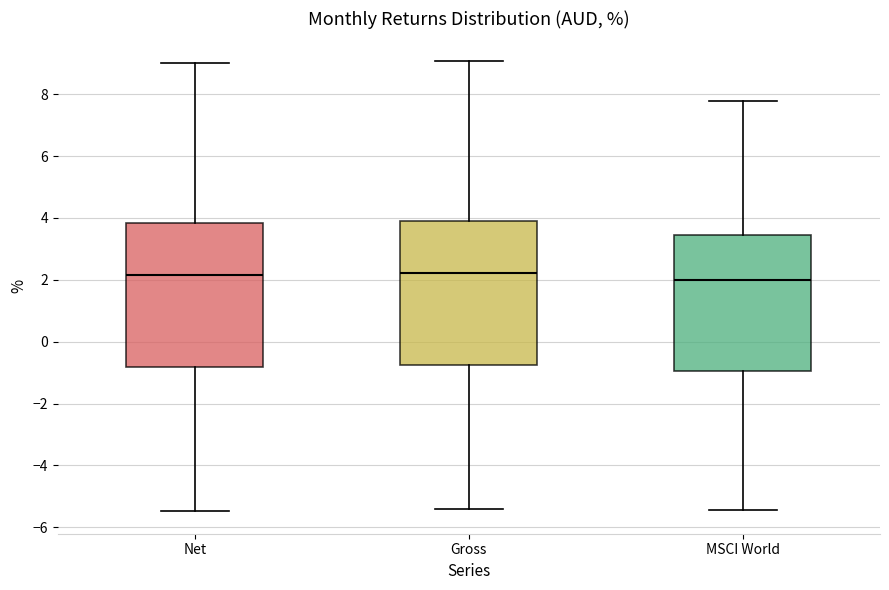

Where is the upper edge of the box for MSCI World on the y-axis? The values are not printed on the chart, so give them approximately, as read against the axis.

3.4